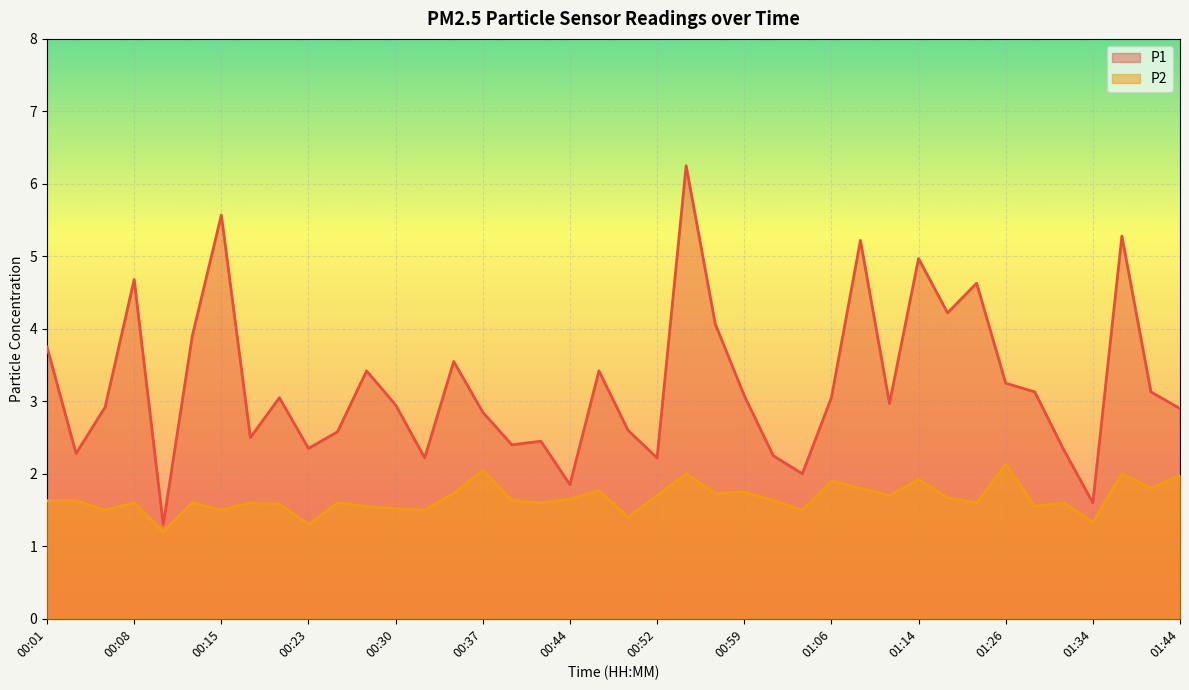

How many lines are shown in the chart?

2